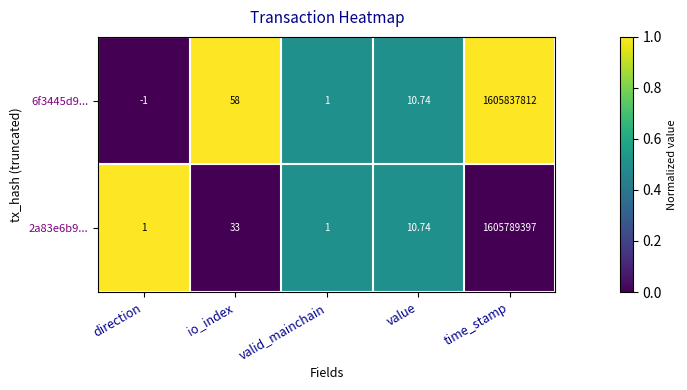

At which category does the chart reach its minimum across all series?

direction